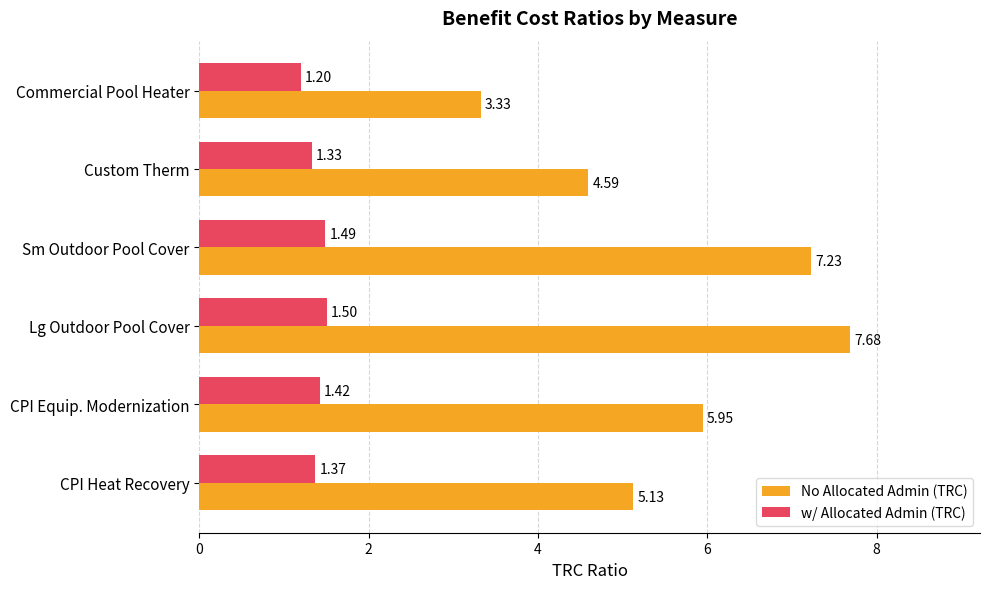

At which label does w/ Allocated Admin (TRC) reach its peak?

Lg Outdoor Pool Cover